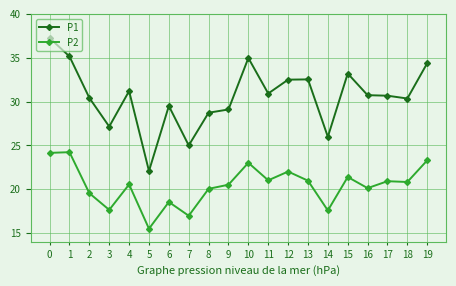

What is the average value of the P1 series?

30.6